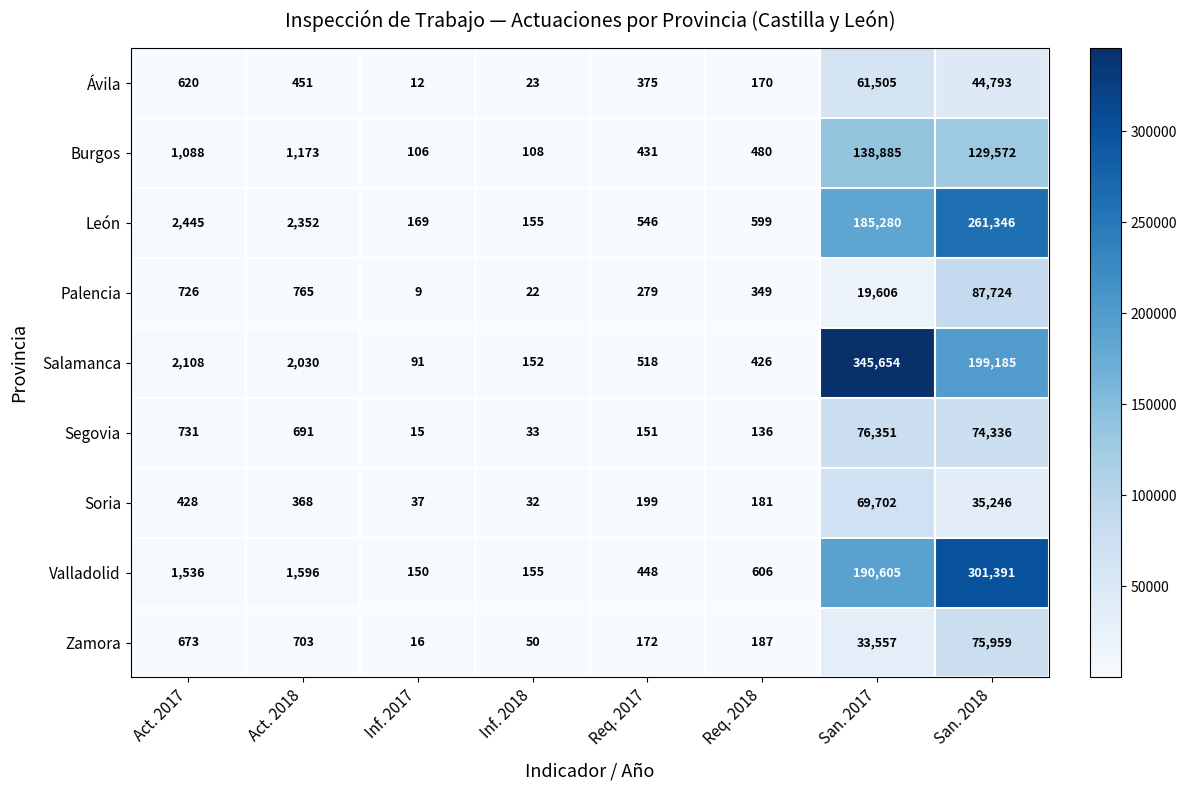

What value does the Segovia series have at Act. 2018, to the nearest 10?

690